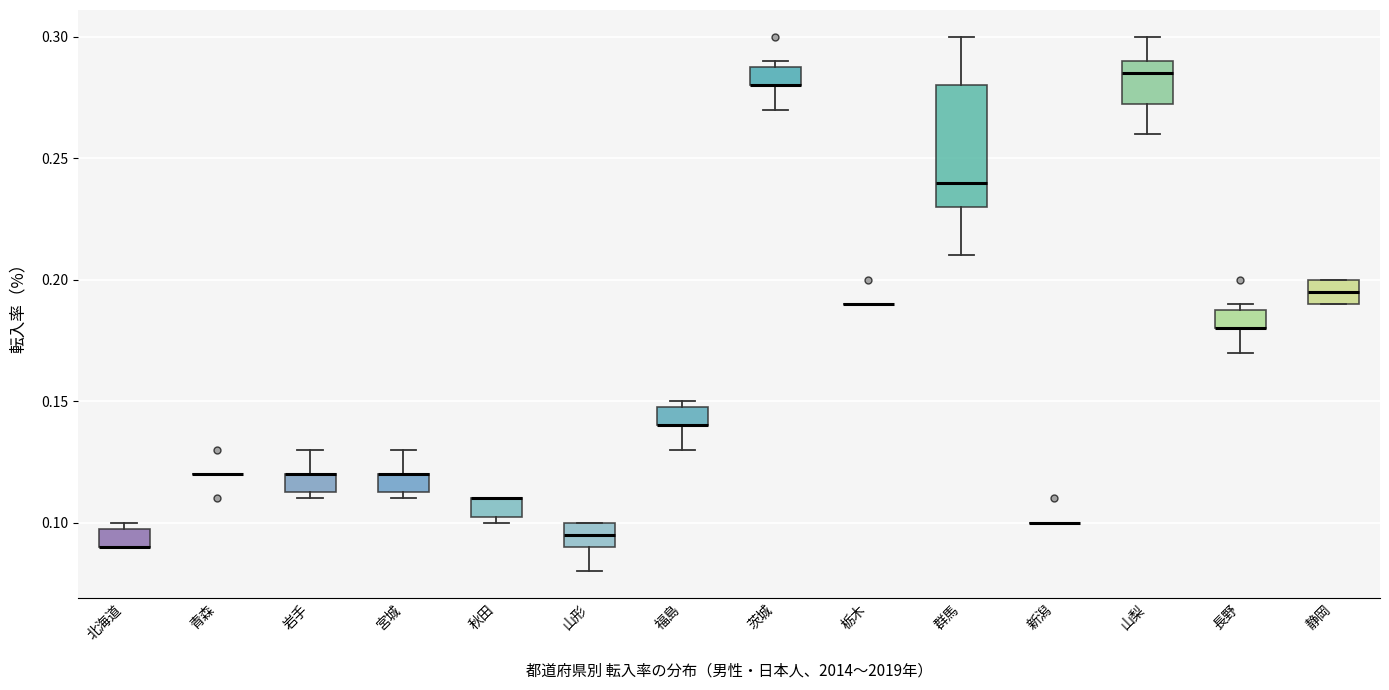

Where does the upper whisker of the box for 山梨 end on the y-axis? The values are not printed on the chart, so give them approximately, as read against the axis.

0.300